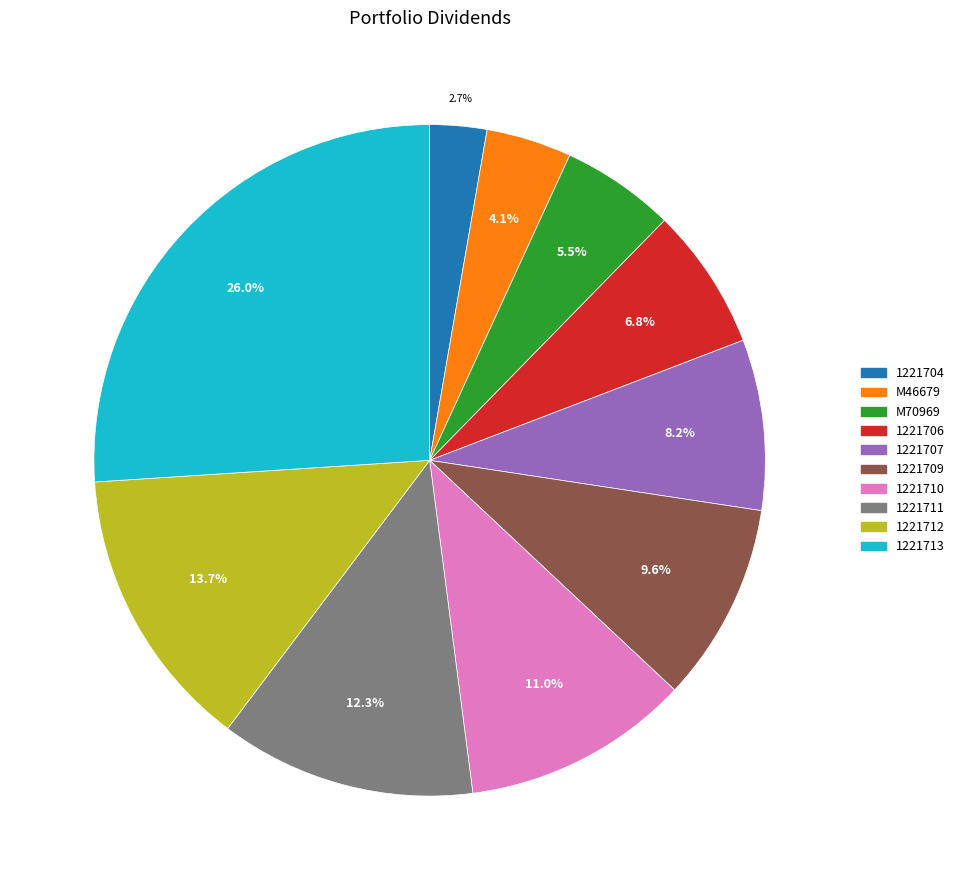

Which slice is the smallest?

1221704